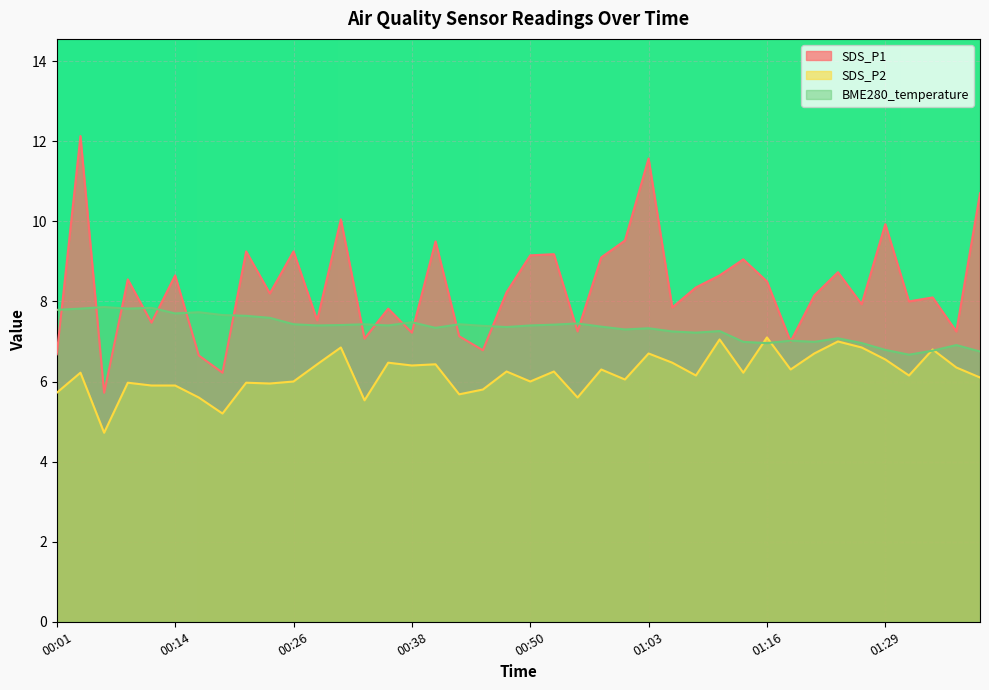

At 00:06, list the series in order from smallest to largest.

SDS_P2, SDS_P1, BME280_temperature